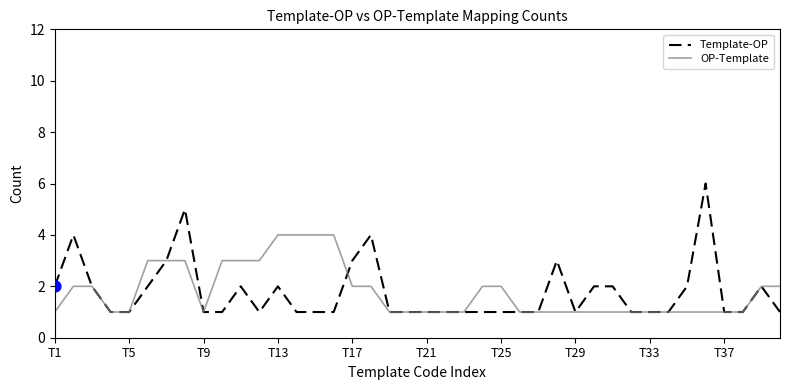

Which series has the largest range (max minus min)?

Template-OP